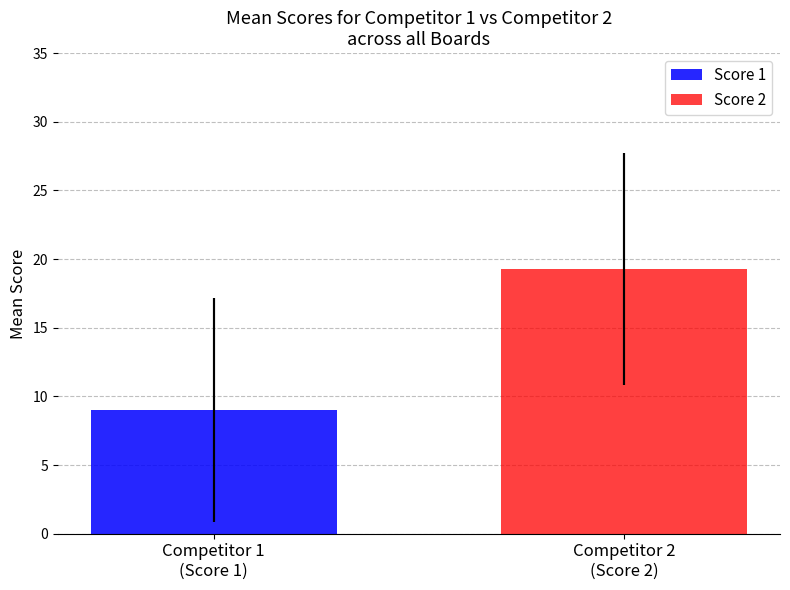

What are all the series names shown in the legend?

Score 1, Score 2